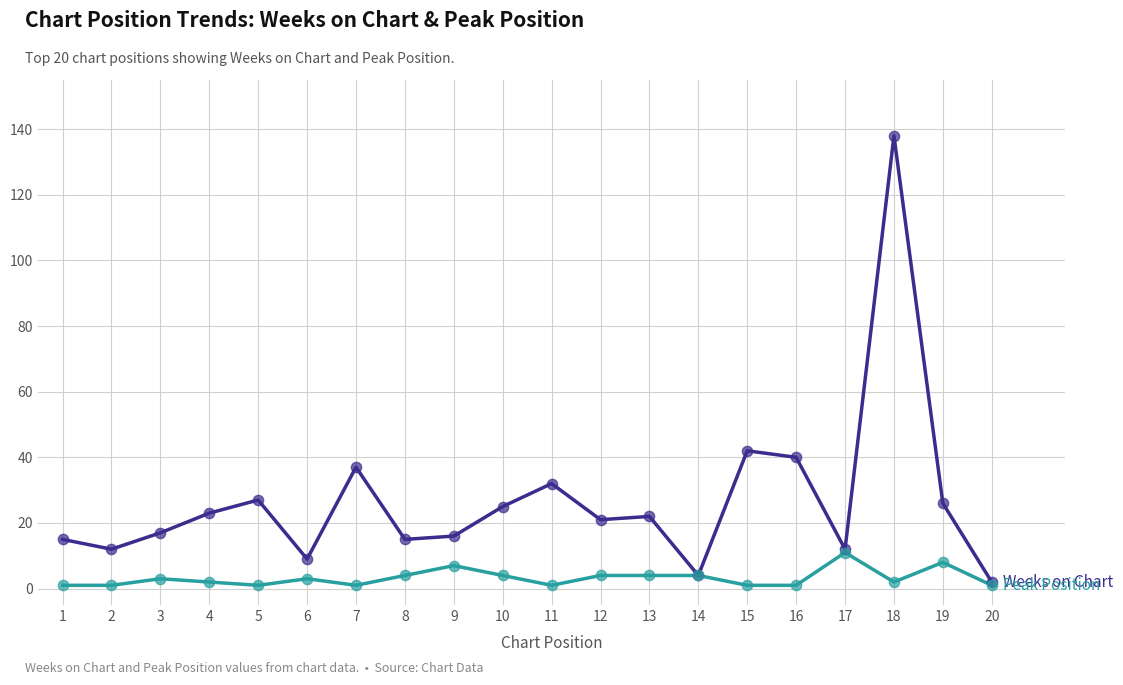

At which category is the sum across all series the highest?

18